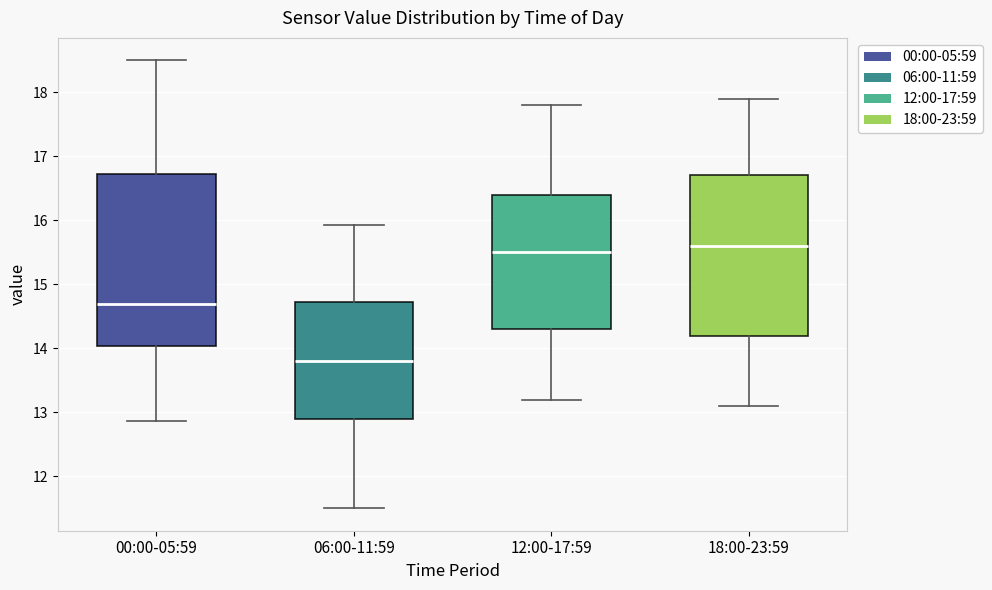

Which box's median line is the lowest?

06:00-11:59